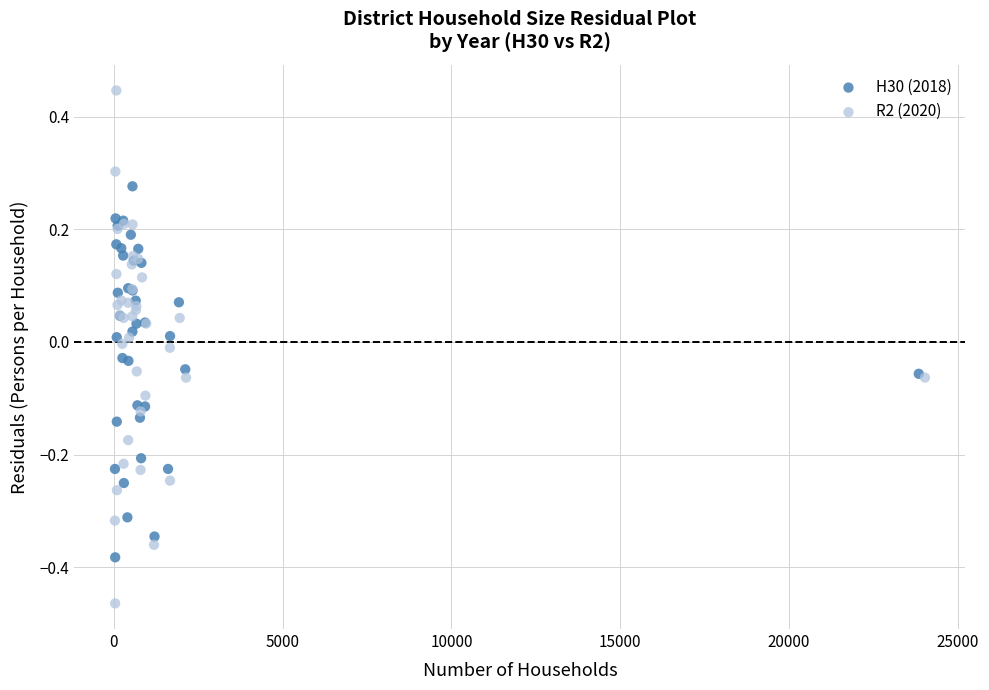

Which series reaches the minimum Y coordinate?

R2 (2020)